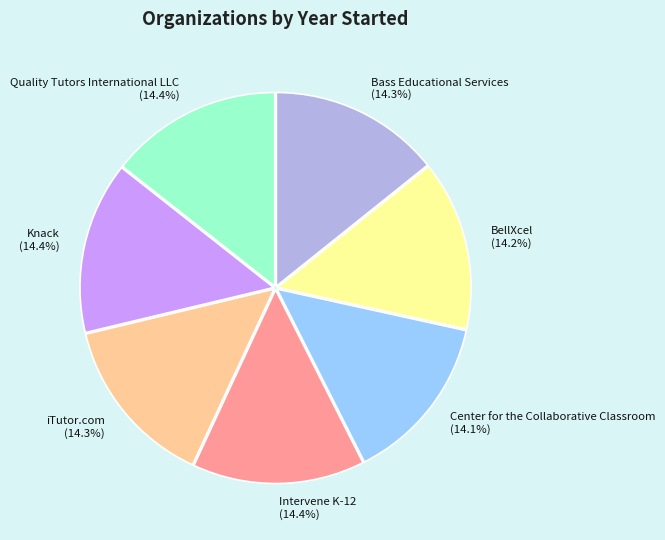

To the nearest percent, what percentage of the pie is Quality Tutors International LLC?

14%